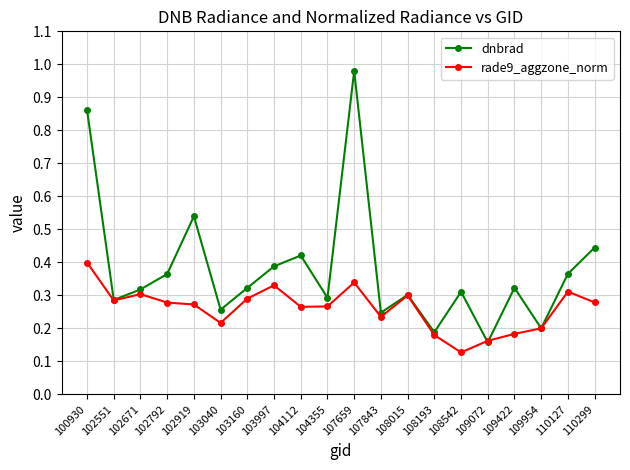

At which category is the sum across all series the highest?

107659